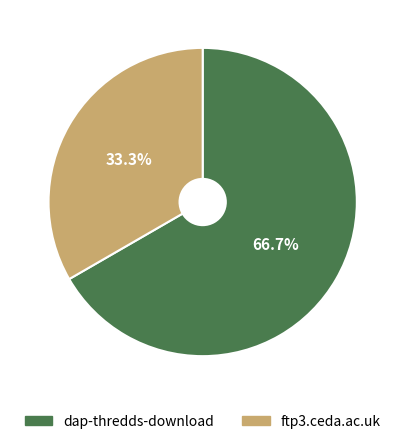

Approximately how many times larger is the value at ftp3.ceda.ac.uk compared to dap-thredds-download?

0.5